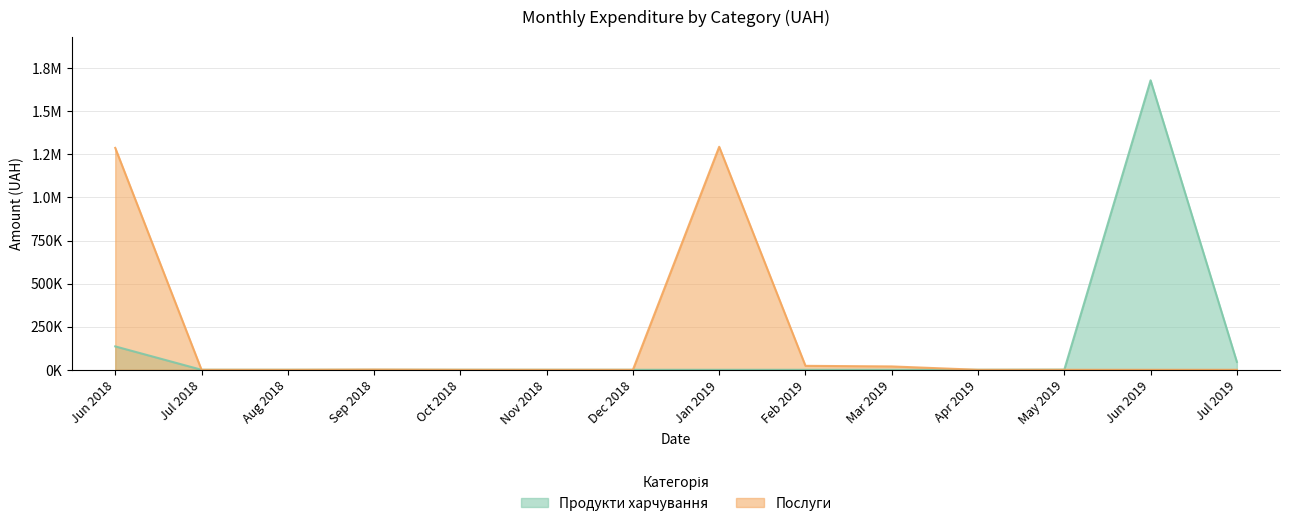

What are all the series names shown in the legend?

Продукти харчування, Послуги